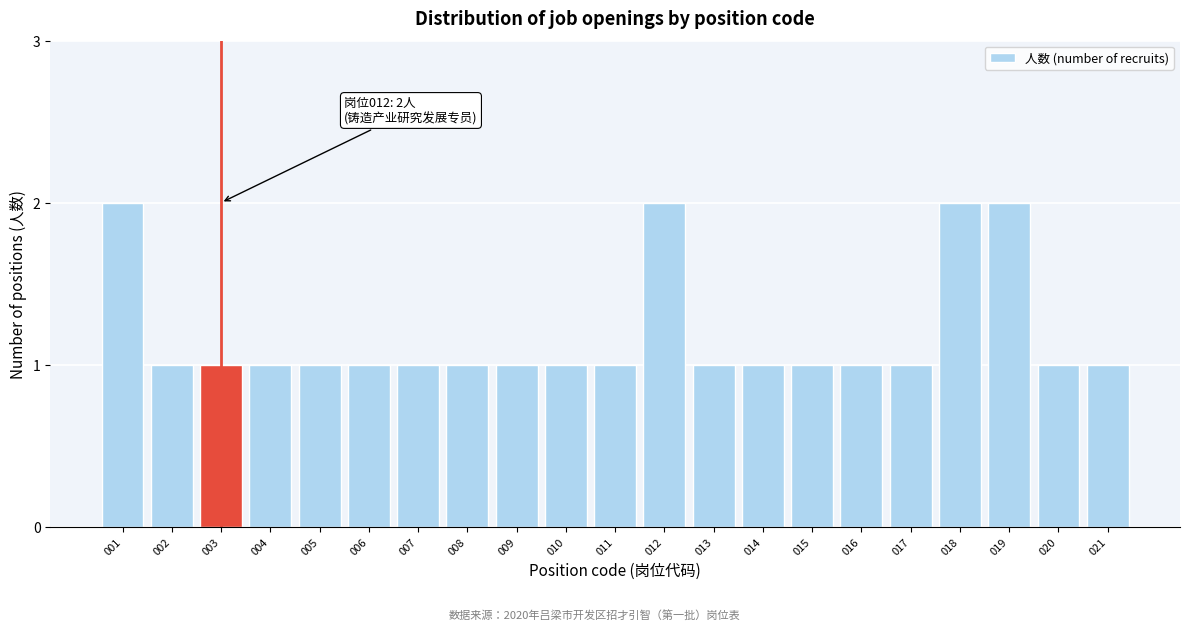

Reading left to right, extract all data points from this chart.

2	1	1	1	1	1	1	1	1	1	1	2	1	1	1	1	1	2	2	1	1